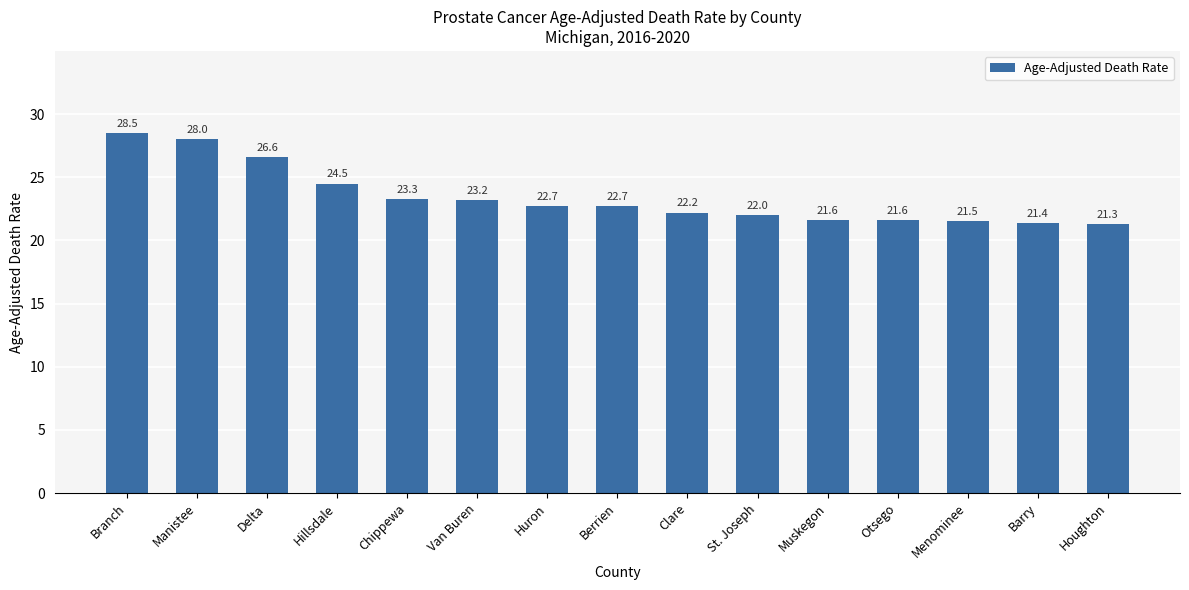

What value does the data have at Berrien?

22.7